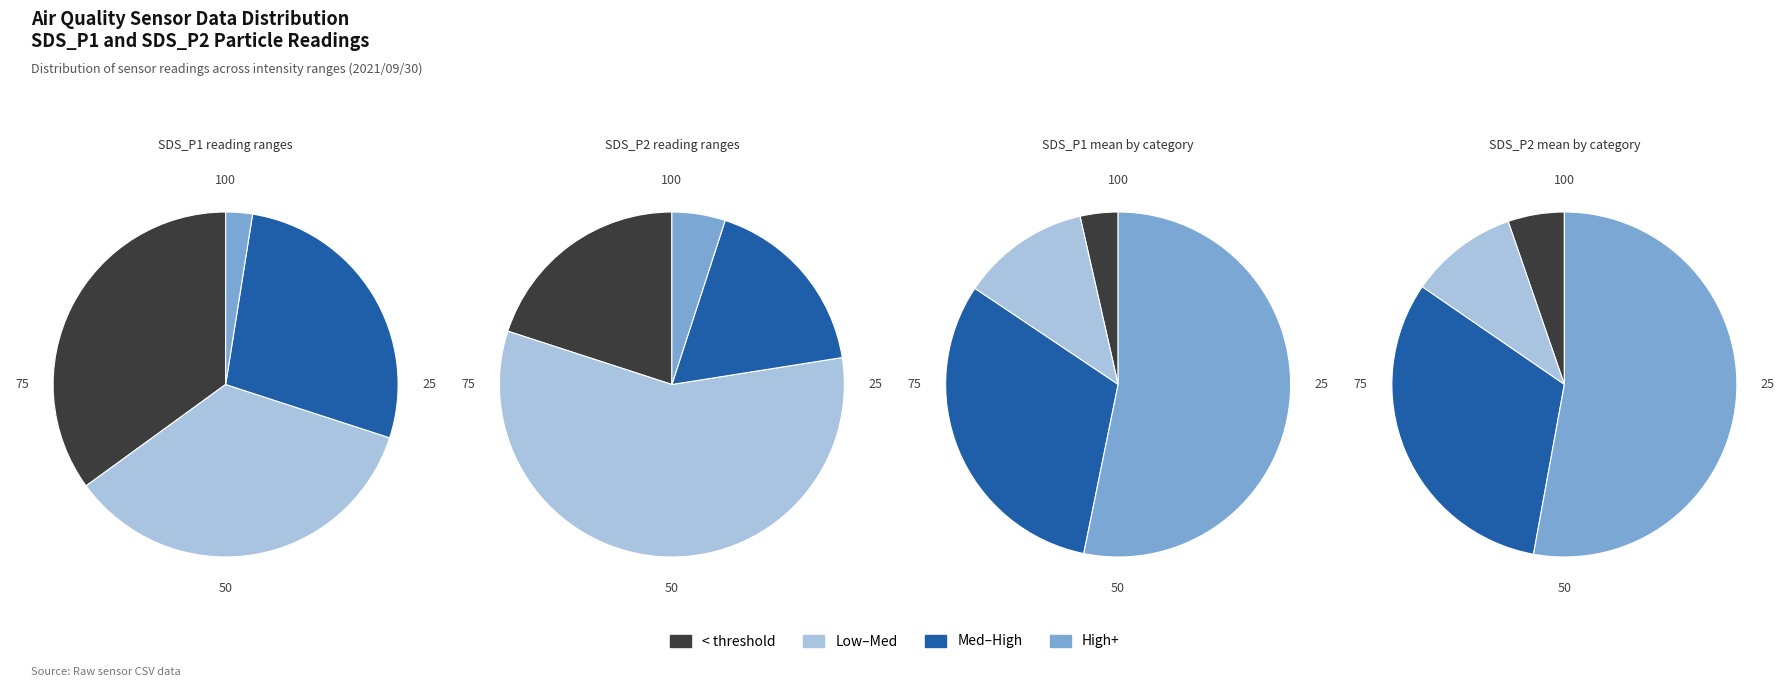

Rank the series by their average value, from lowest to highest.

SDS_P2, SDS_P1